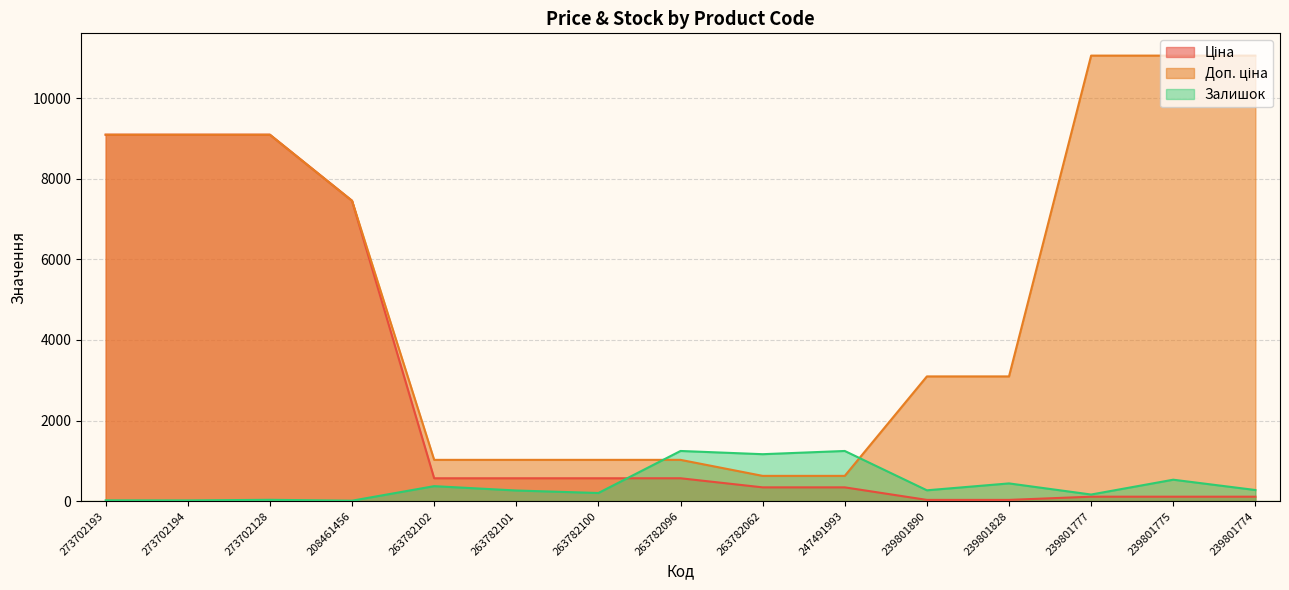

True or false: Доп. ціна and Ціна cross at least once.

False